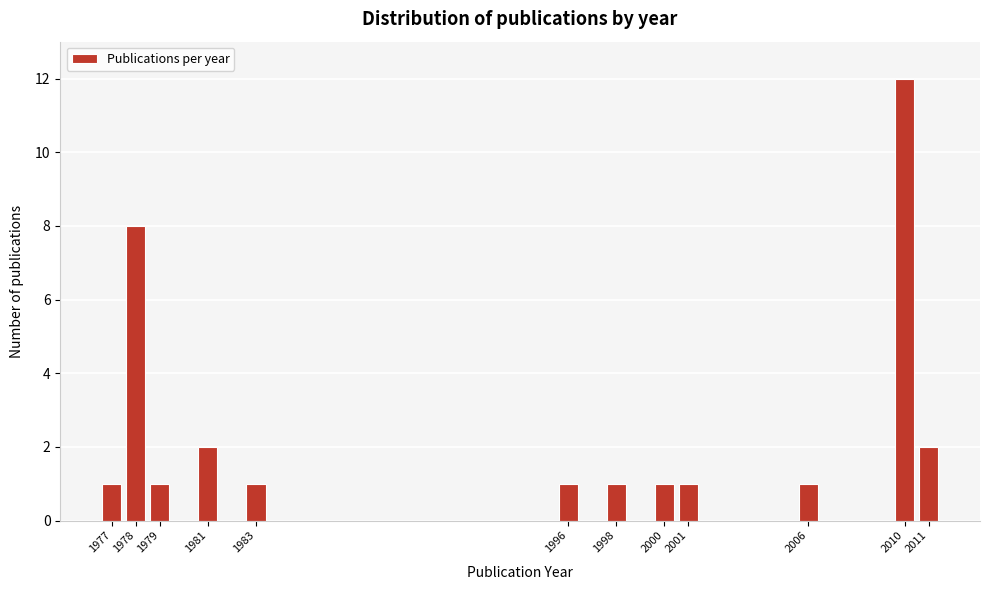

Reading left to right, list all the values displayed in this chart.

1977=1	1978=8	1979=1	1981=2	1983=1	1996=1	1998=1	2000=1	2001=1	2006=1	2010=12	2011=2